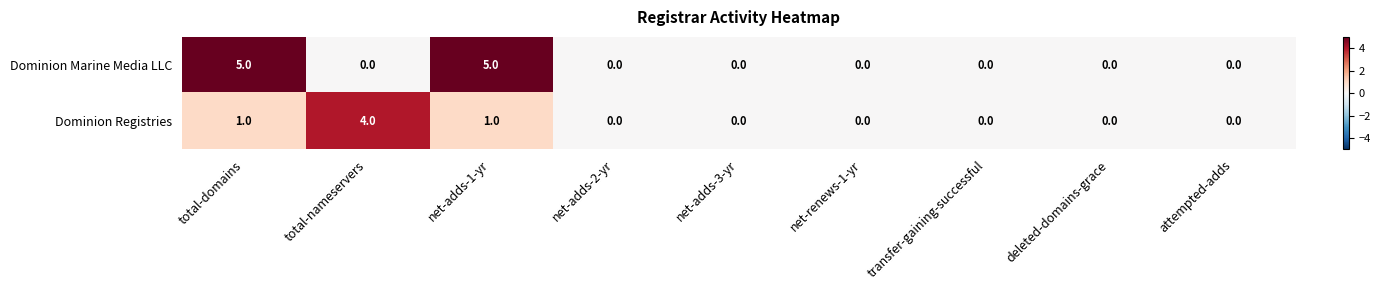

What is the greatest value displayed?

5